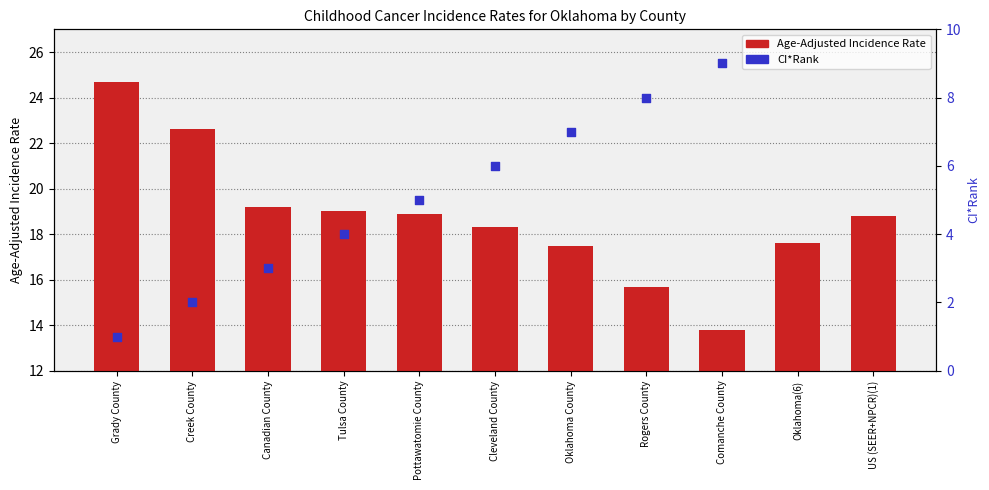

Which has a higher value, US (SEER+NPCR)(1) or Canadian County?

Canadian County